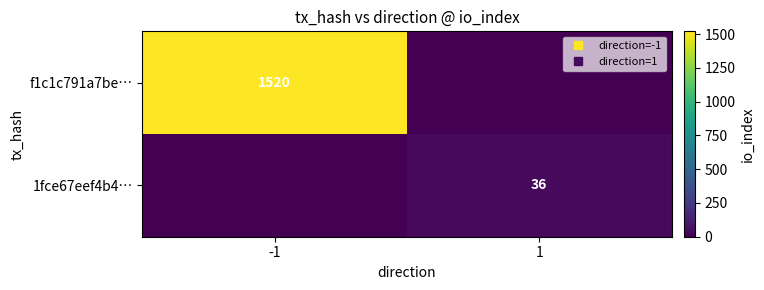

What is the average value of the 1fce67eef4b4… series?

18